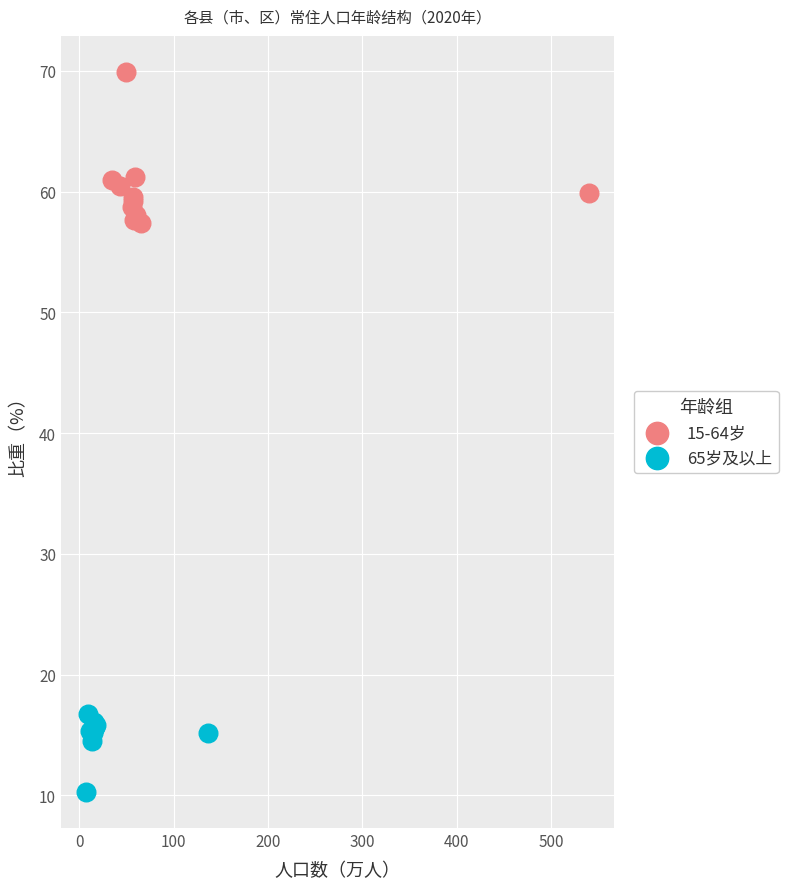

Which series contains the lowest Y value?

65岁及以上